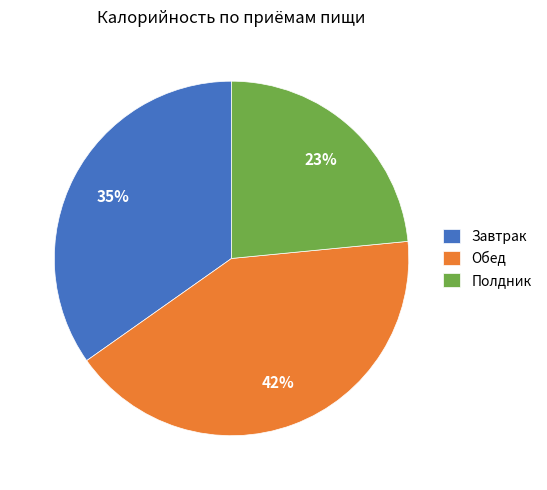

The Завтрак slice represents 35% of the pie. True or false?

True